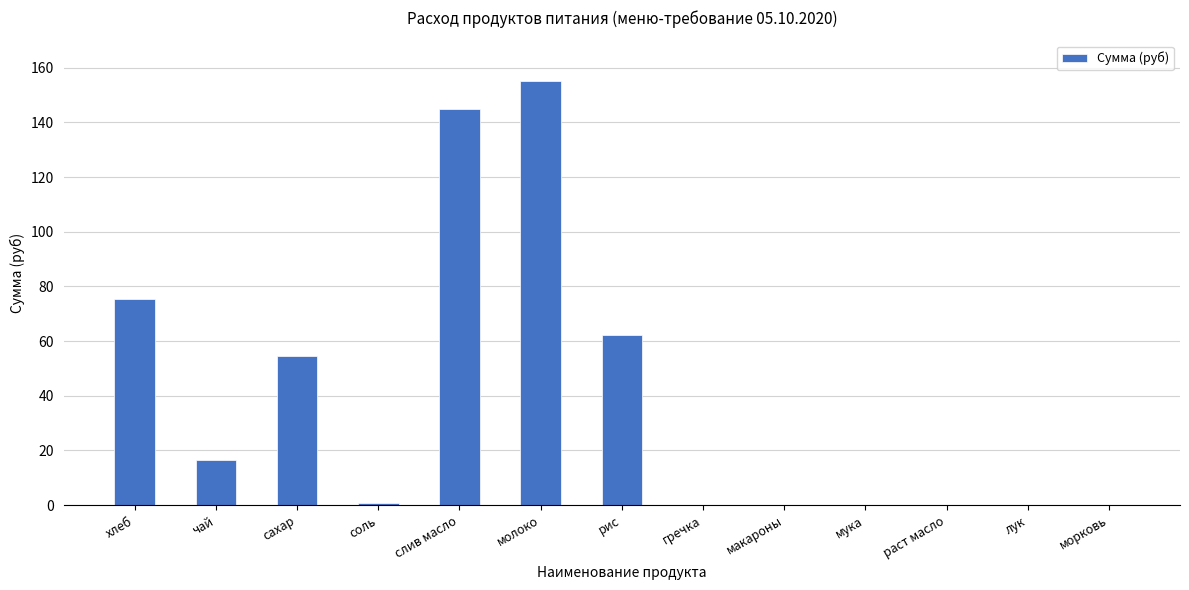

What is the sum of the values at раст масло and чай?

16.5